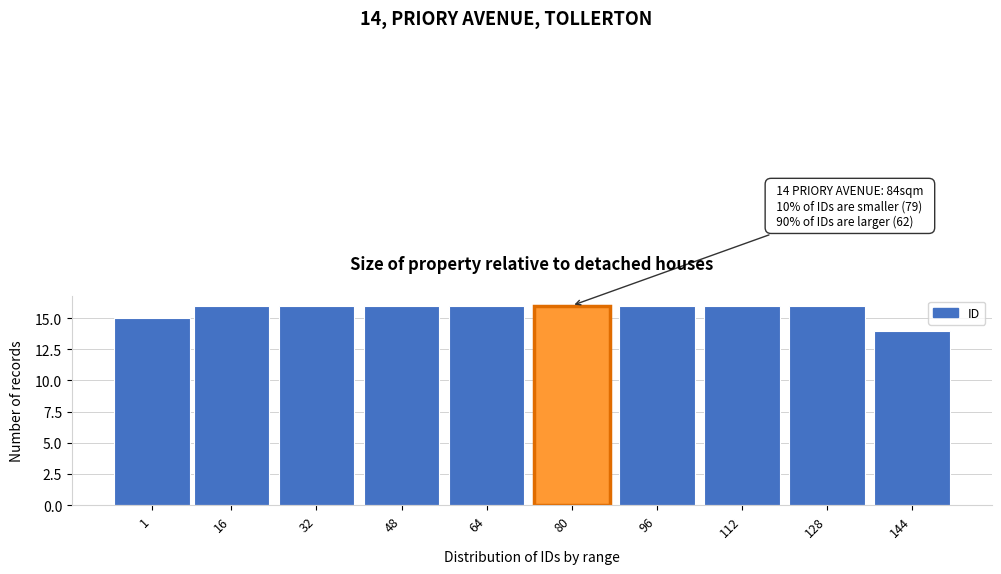

Reading right to left, list all the values displayed in this chart.

14	16	16	16	16	16	16	16	16	15